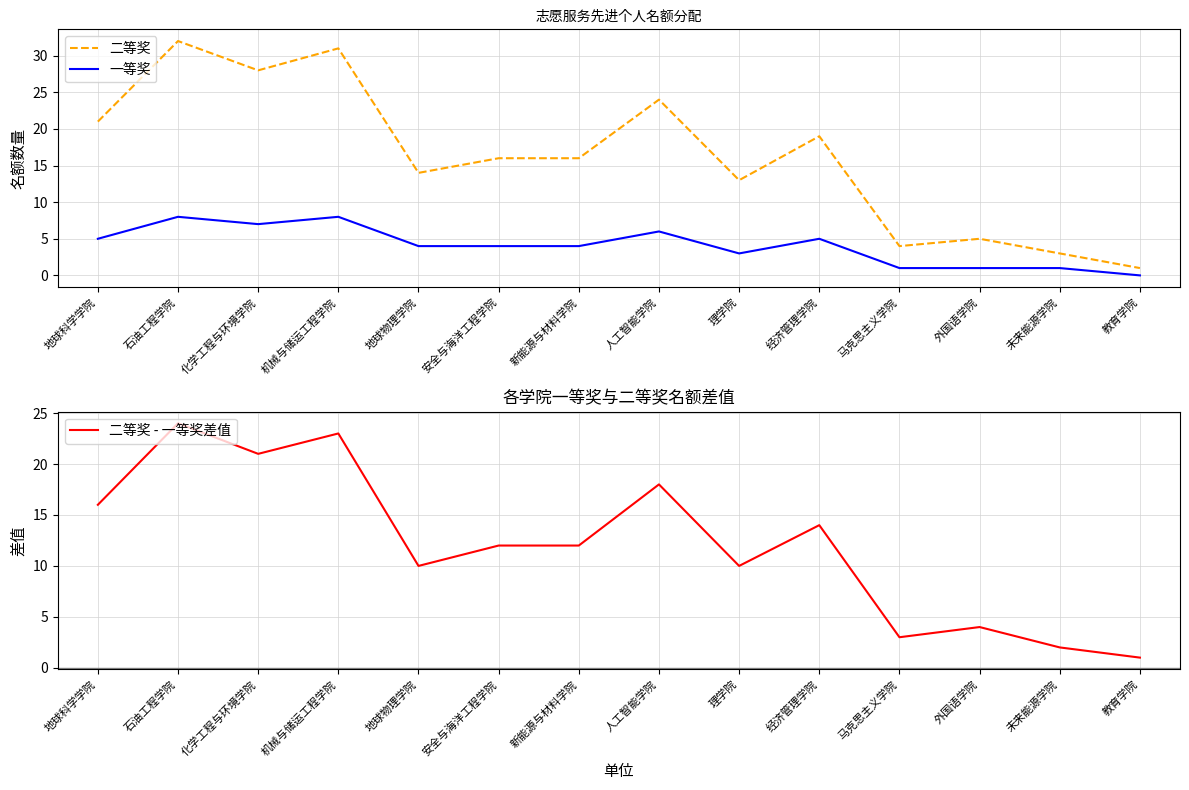

True or false: 二等奖 and 二等奖 - 一等奖差值 intersect in this chart.

False